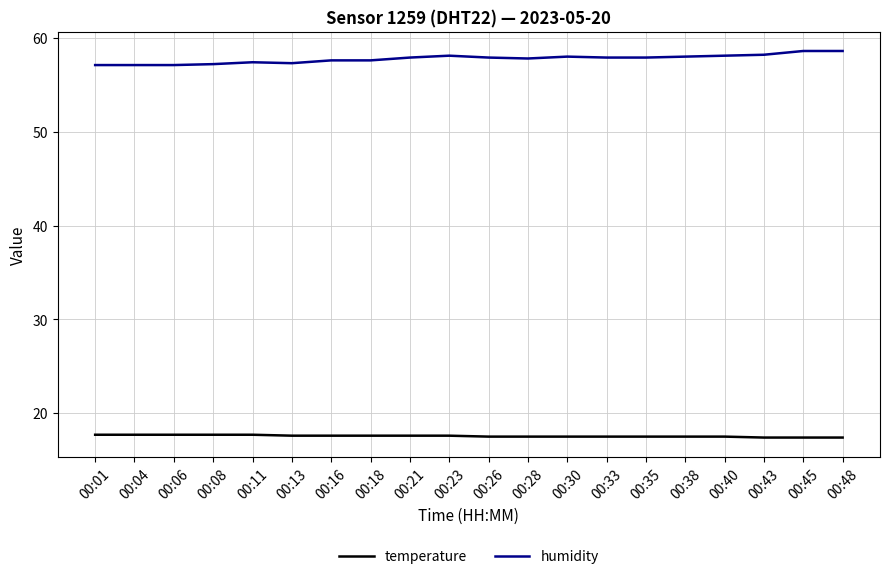

Does the chart have visible grid lines?

Yes